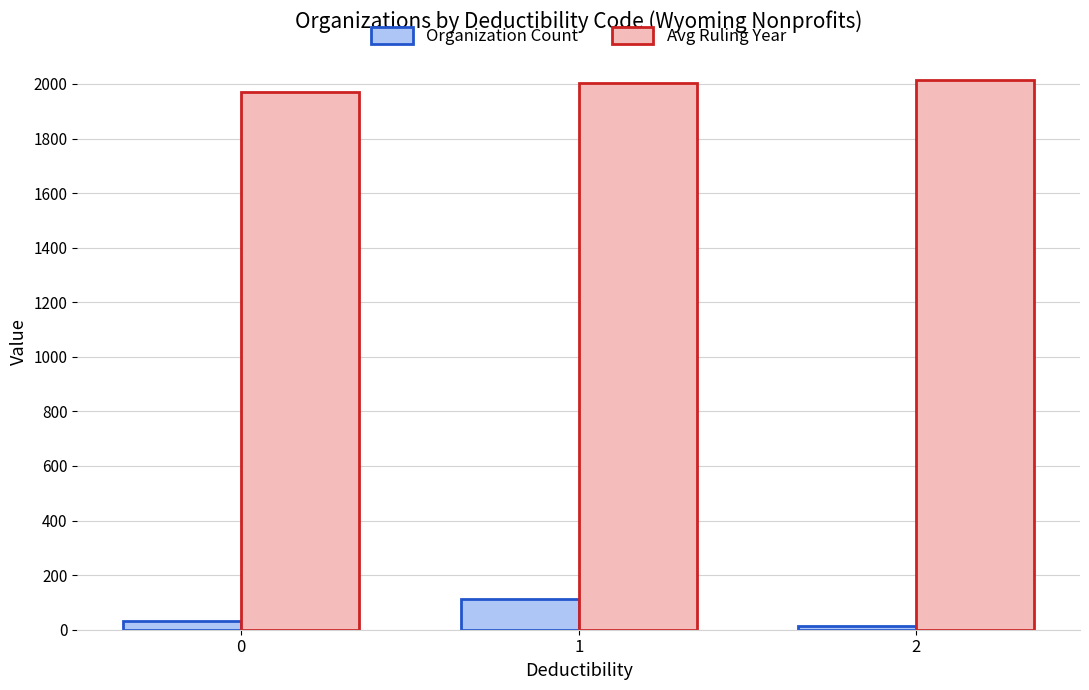

The value of Avg Ruling Year at 0 is 610. True or false?

False